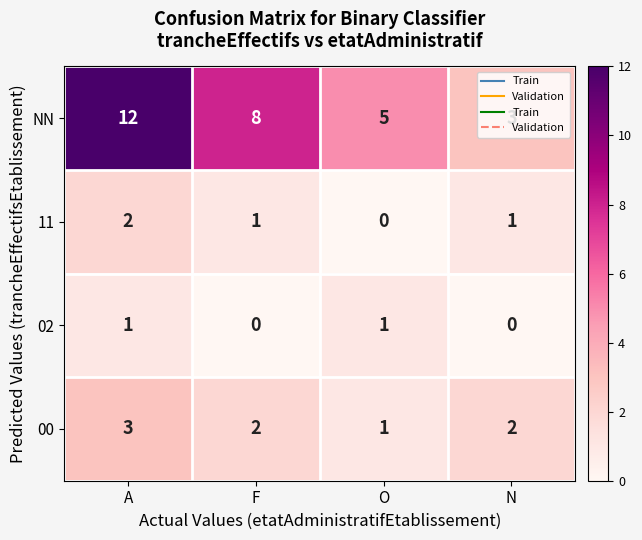

What is the sum of all NN values?

28